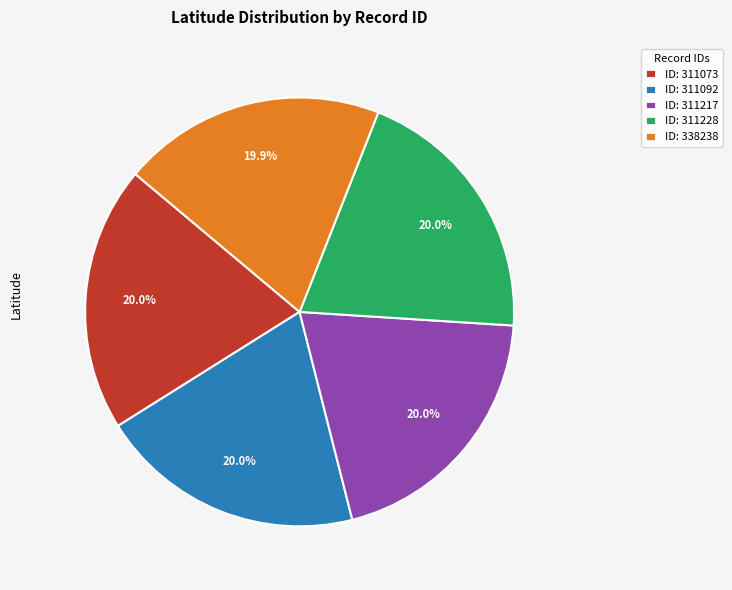

Approximately how many times larger is the value at ID: 338238 compared to ID: 311073?

1.0